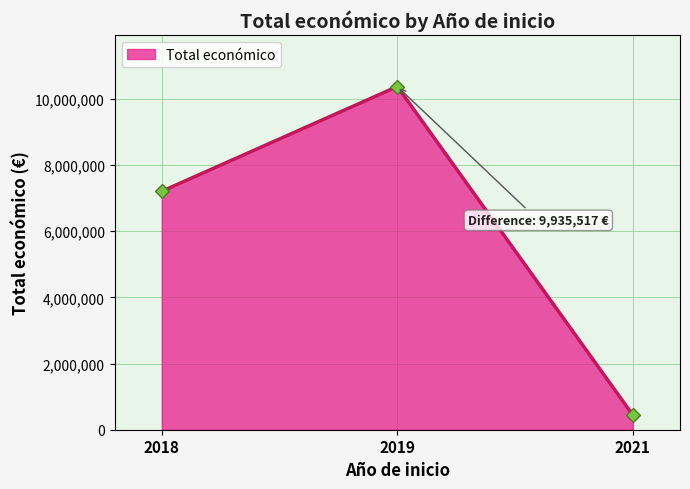

Read the value at 2019, to the nearest 10.

10375830